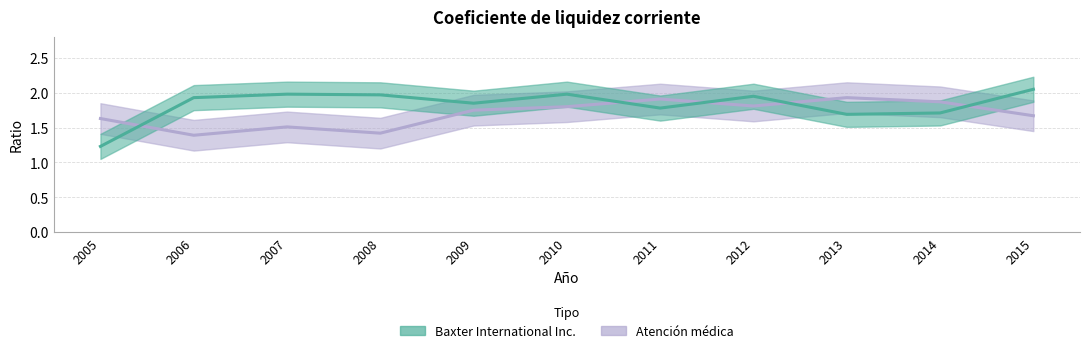

What is the greatest value displayed?

2.0